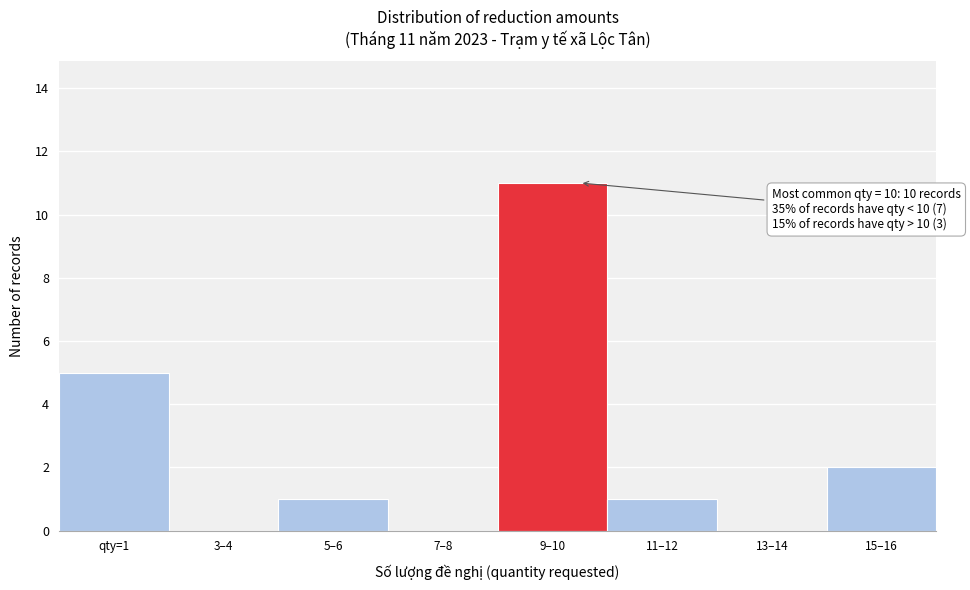

Reading left to right, list all the values displayed in this chart.

qty=1=5	3–4=0	5–6=1	7–8=0	9–10=11	11–12=1	13–14=0	15–16=2